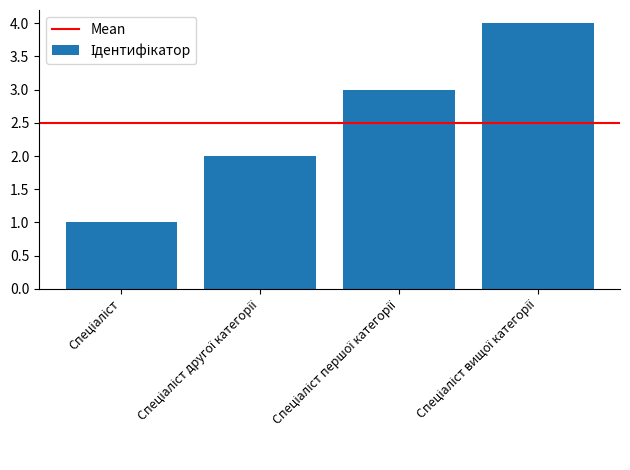

What is the maximum value shown in the chart?

4